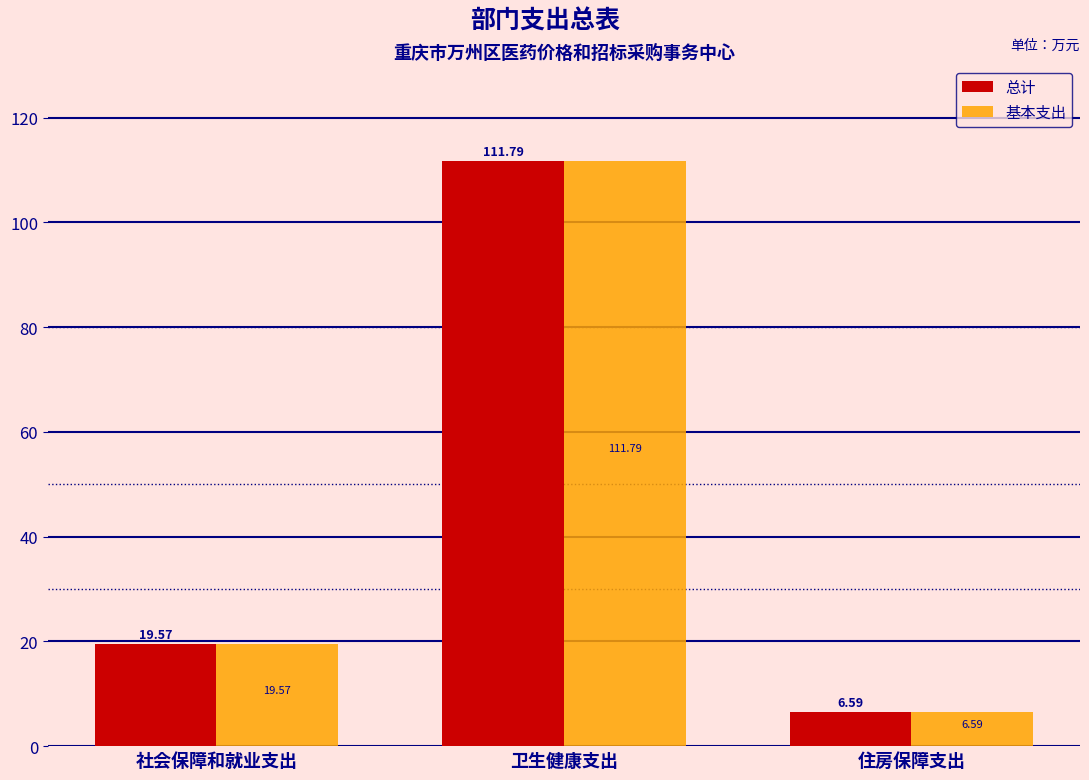

What is the label of the 1st bar from the right?

住房保障支出